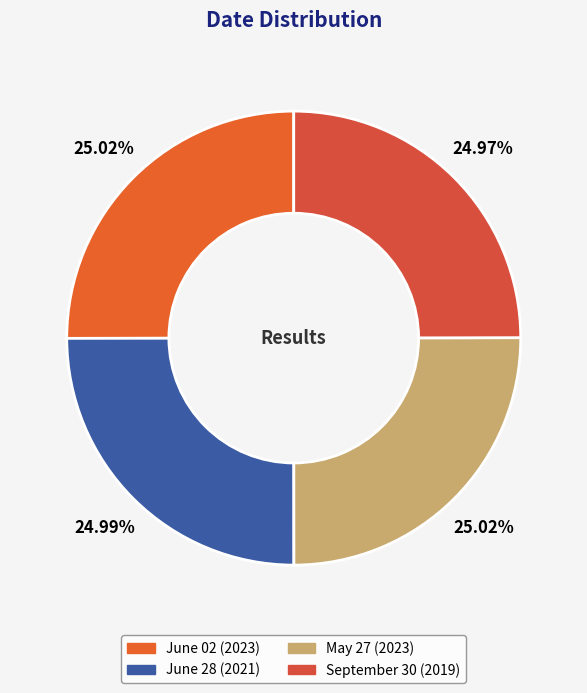

Approximately how many times larger is the value at June 02 compared to May 27?

1.0